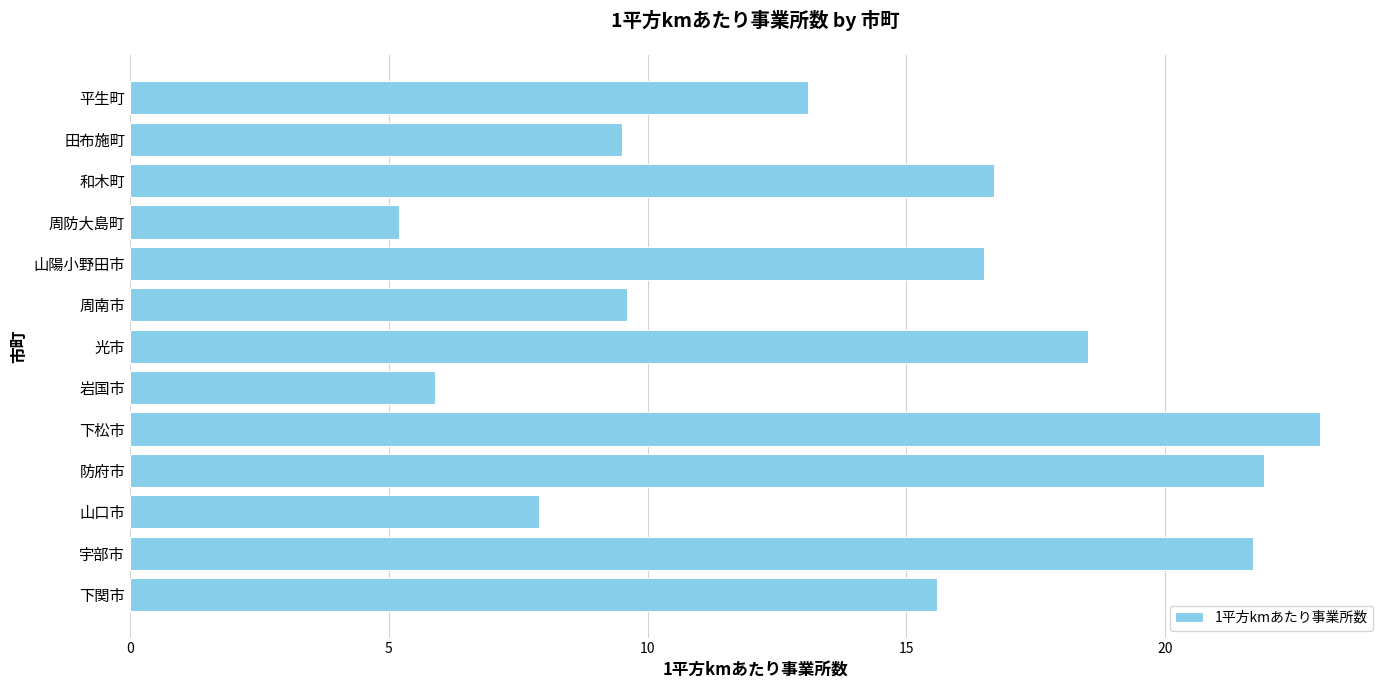

At which label is the value closest to 14?

平生町